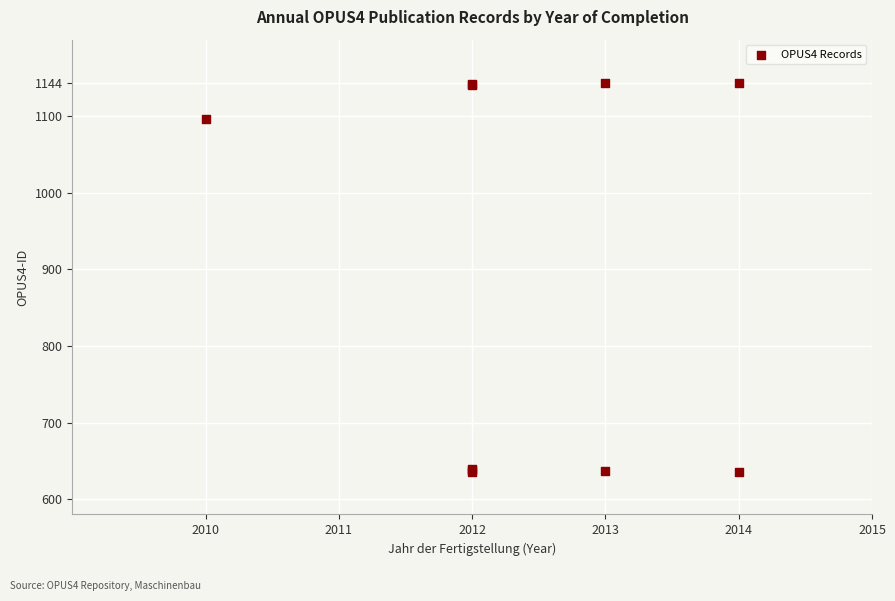

What Y value in the scatter plot is closest to 889?

1096